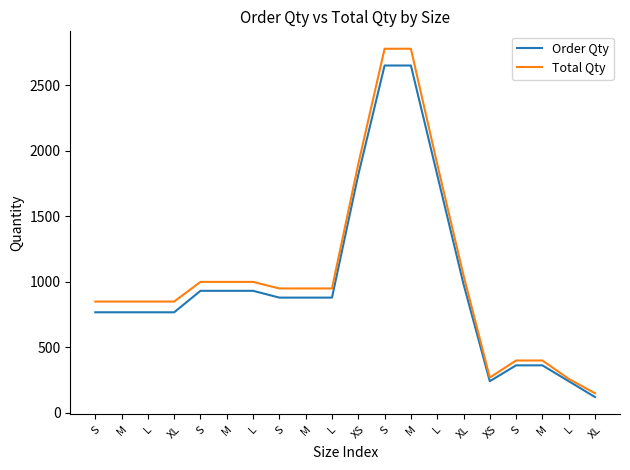

Which series has the widest spread of values?

Total Qty